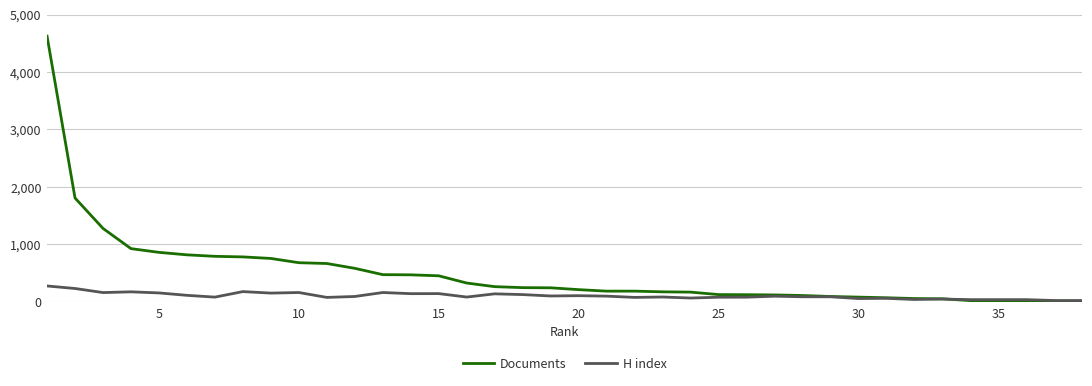

Which series has the largest range (max minus min)?

Documents